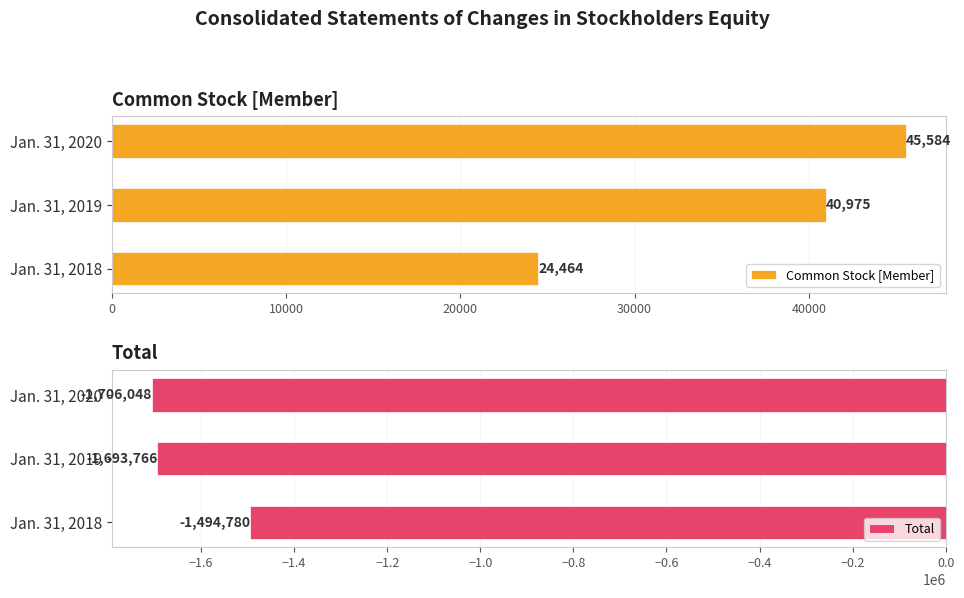

True or false: Common Stock [Member] has a value of 9367 at Jan. 31, 2018.

False